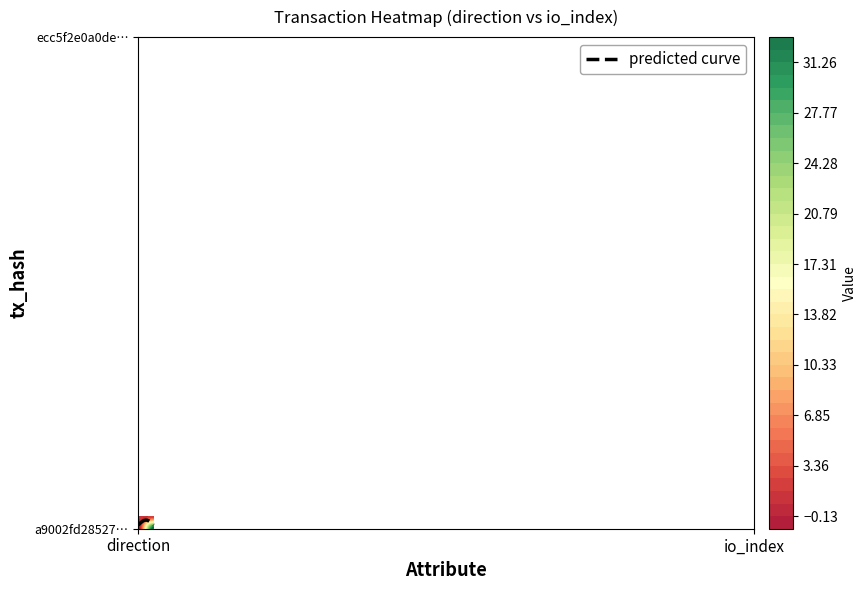

How many values in the a9002fd28527a13cabff8b526994c220ef53945 series are below 33?

1